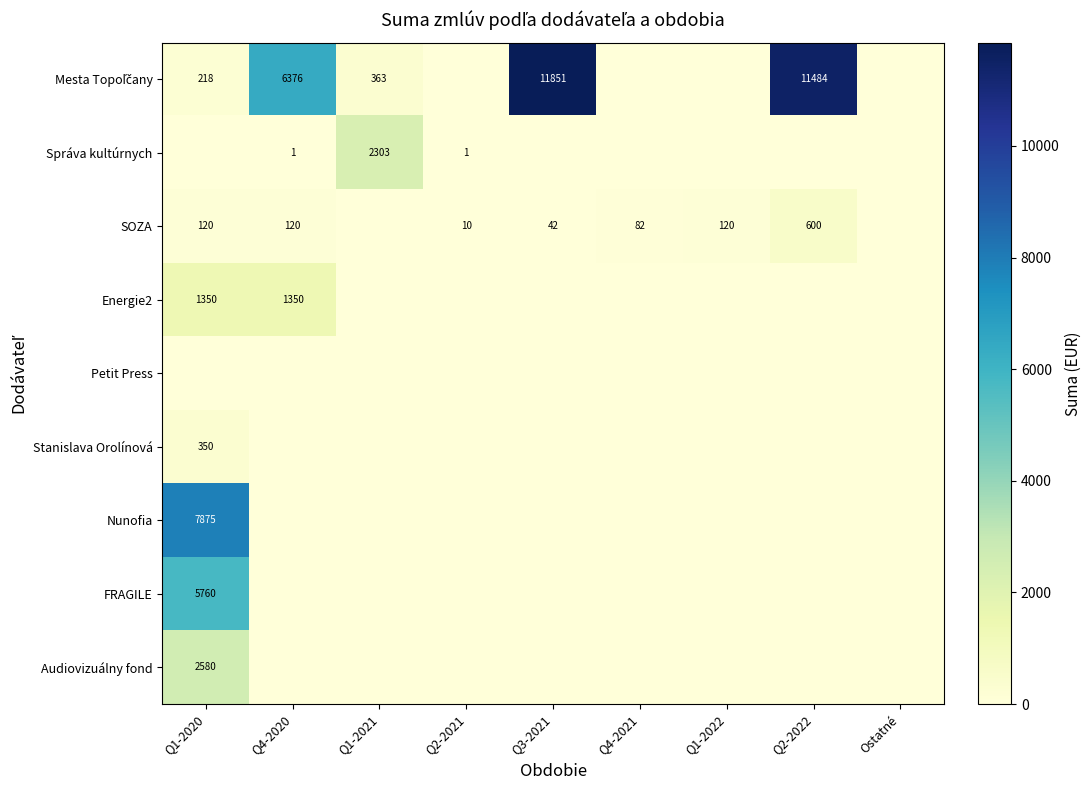

Between Q2-2022 and Q1-2022, which is larger?

Q2-2022